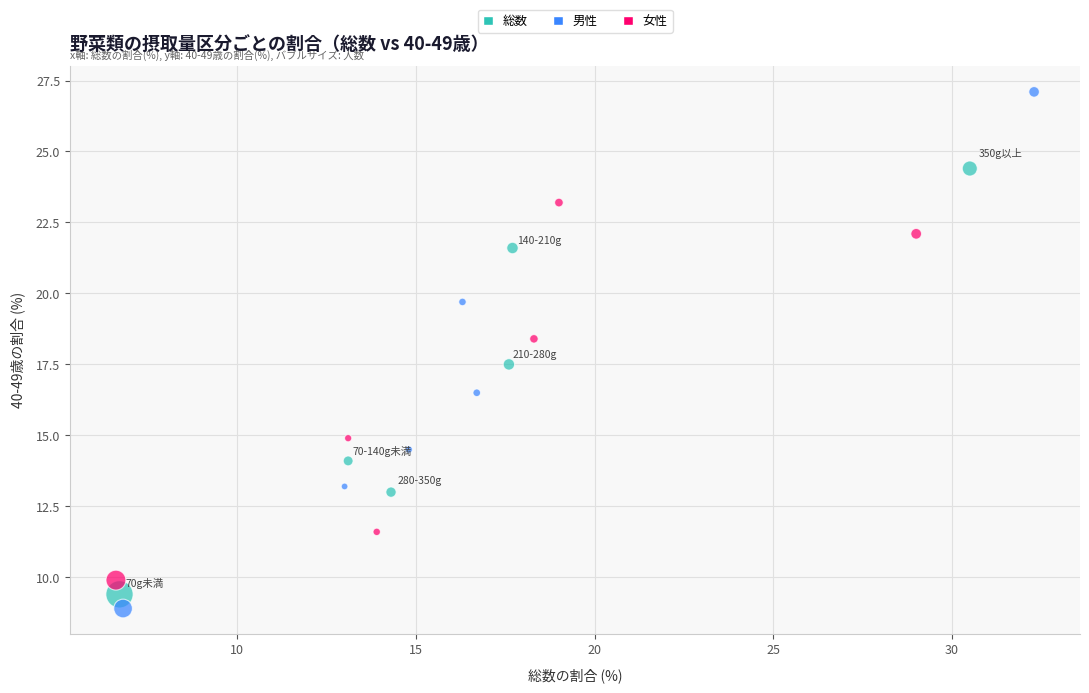

Which series has the largest Y range (max minus min)?

男性